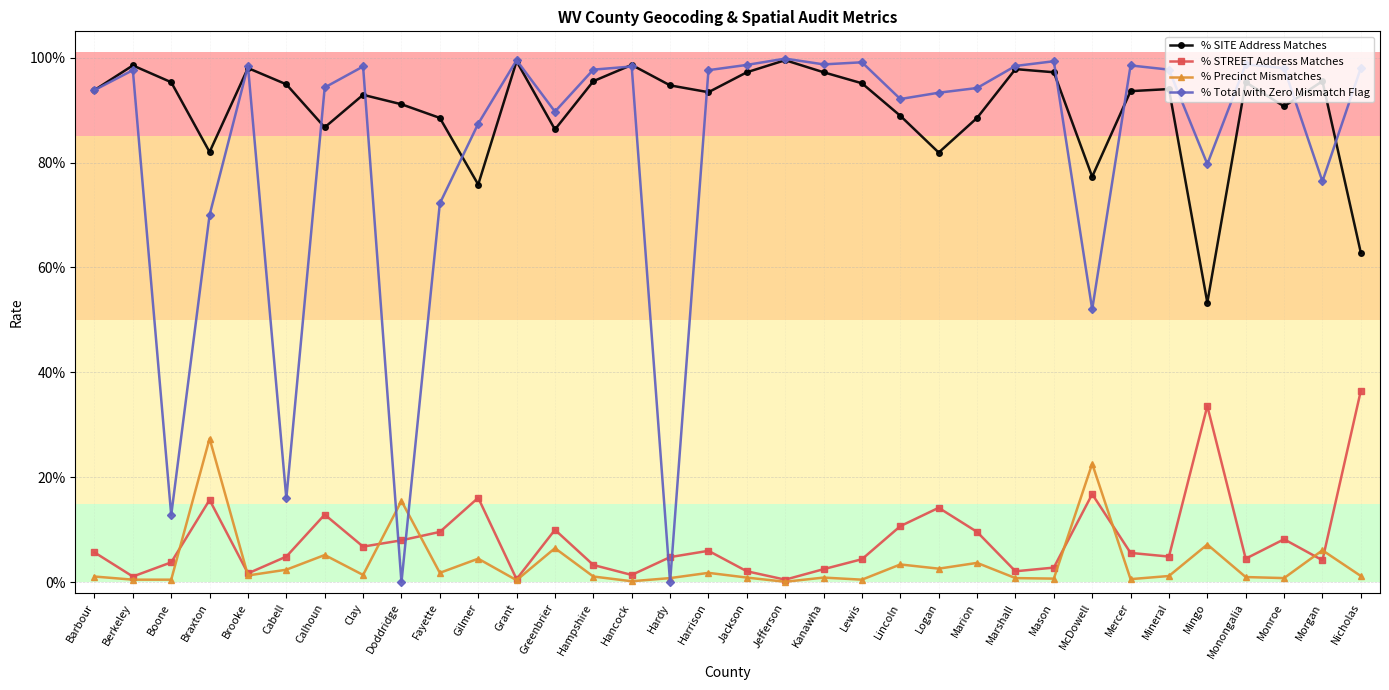

What are all the series names shown in the legend?

% SITE Address Matches, % STREET Address Matches, % Precinct Mismatches, % Total with Zero Mismatch Flag